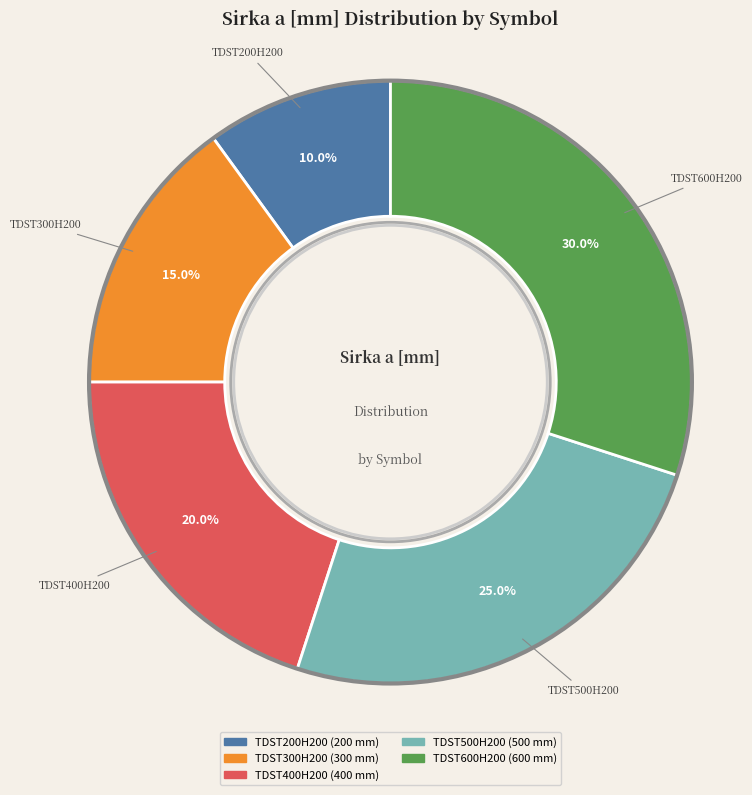

Is it true that TDST300H200 is 21% of the pie?

False